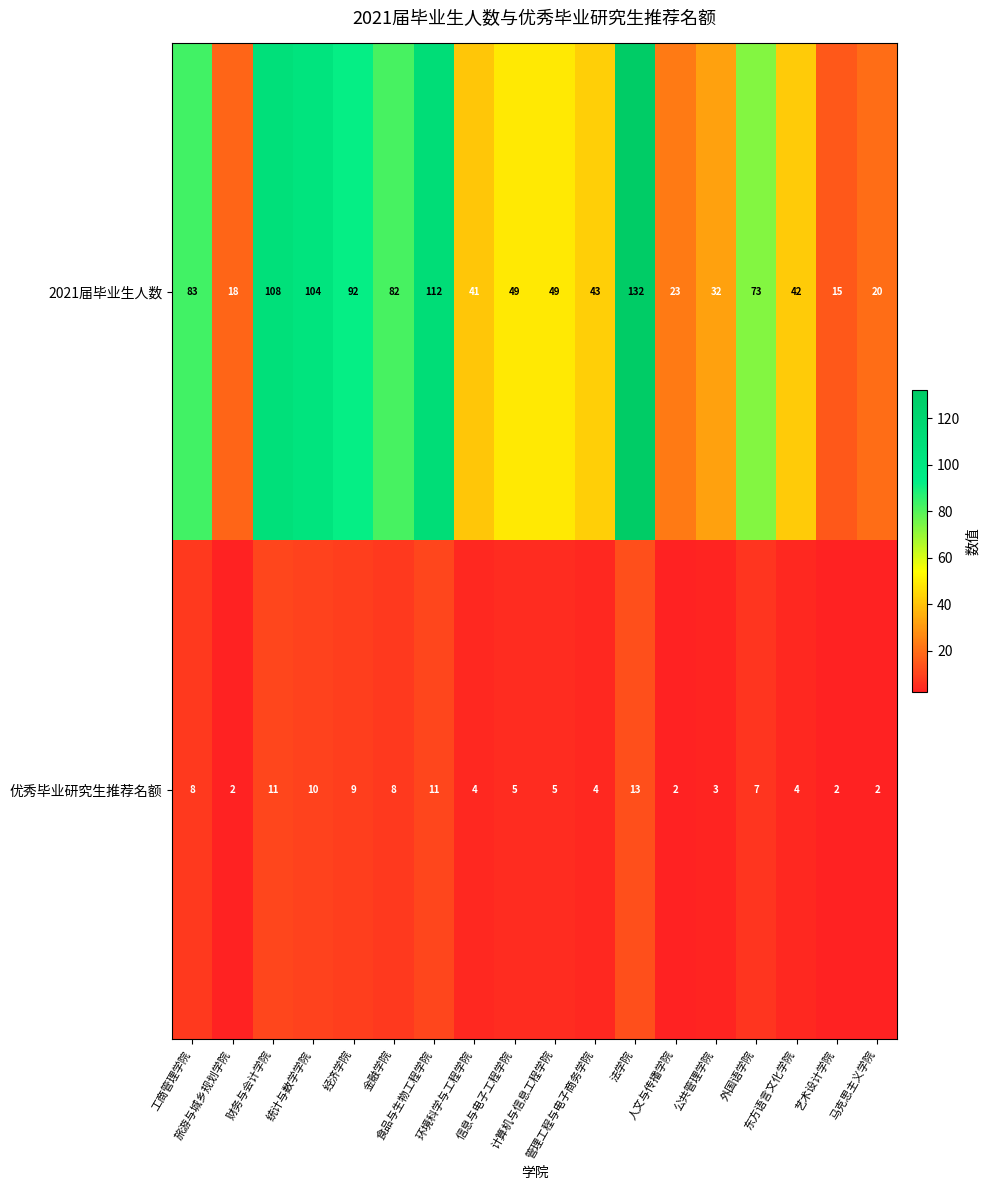

What is the difference between the second highest and second lowest values in the 优秀毕业研究生推荐名额 series?

9